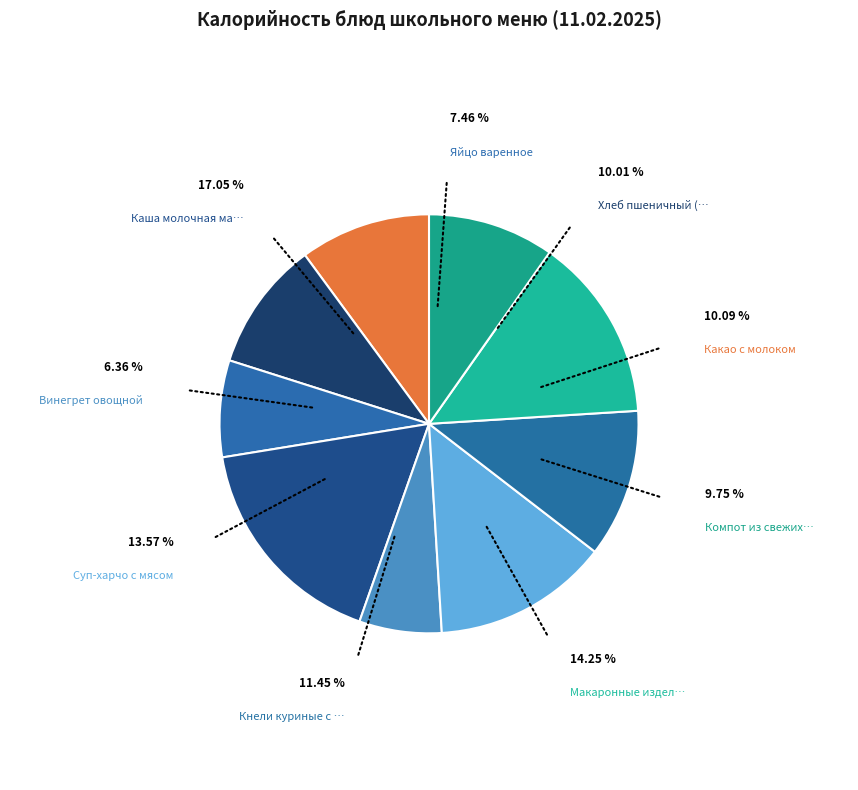

To the nearest percent, what is the difference between the largest and smallest slice percentages?

11%